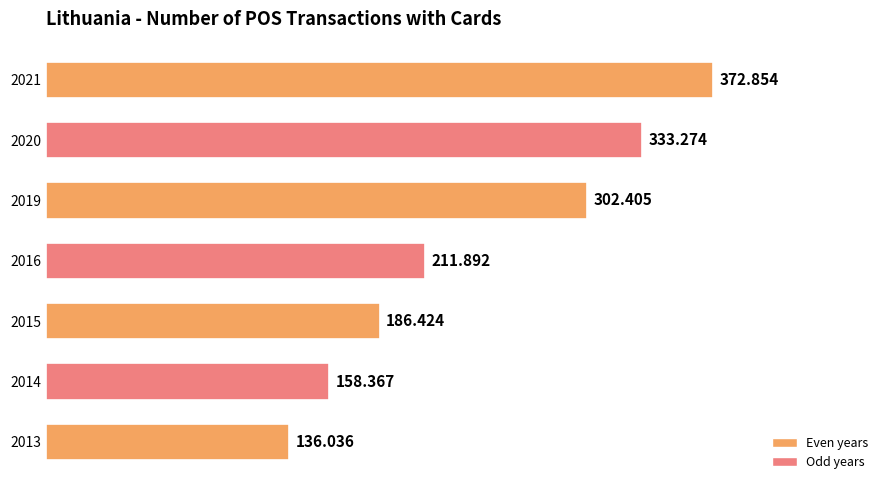

How many data points are above 211?

4